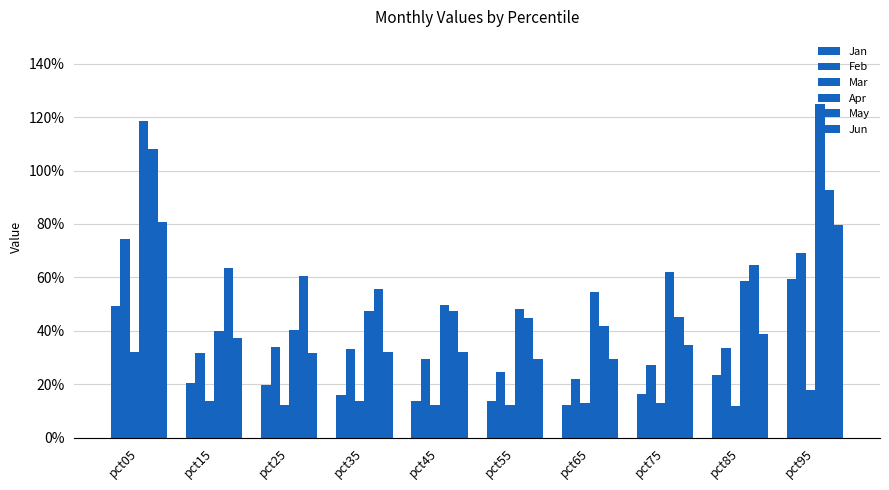

Does the chart contain any negative values?

No